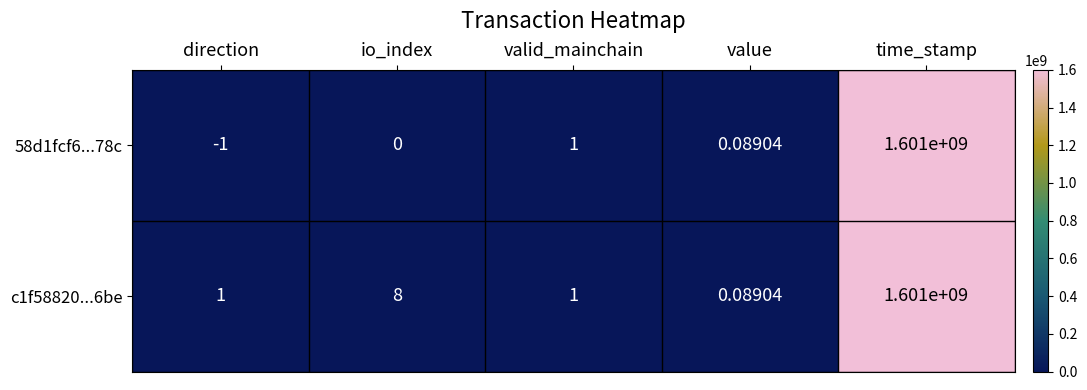

Count the number of categories in the chart.

5